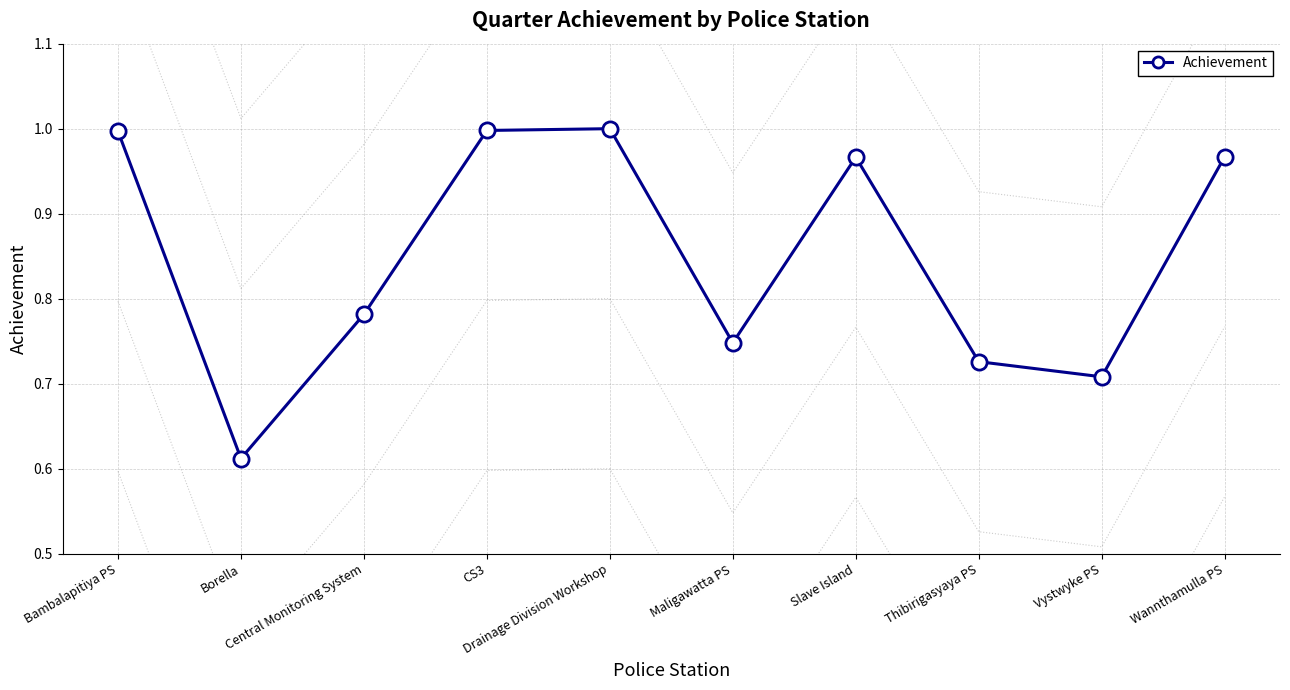

Between Borella and Wannthamulla PS, which is larger?

Wannthamulla PS